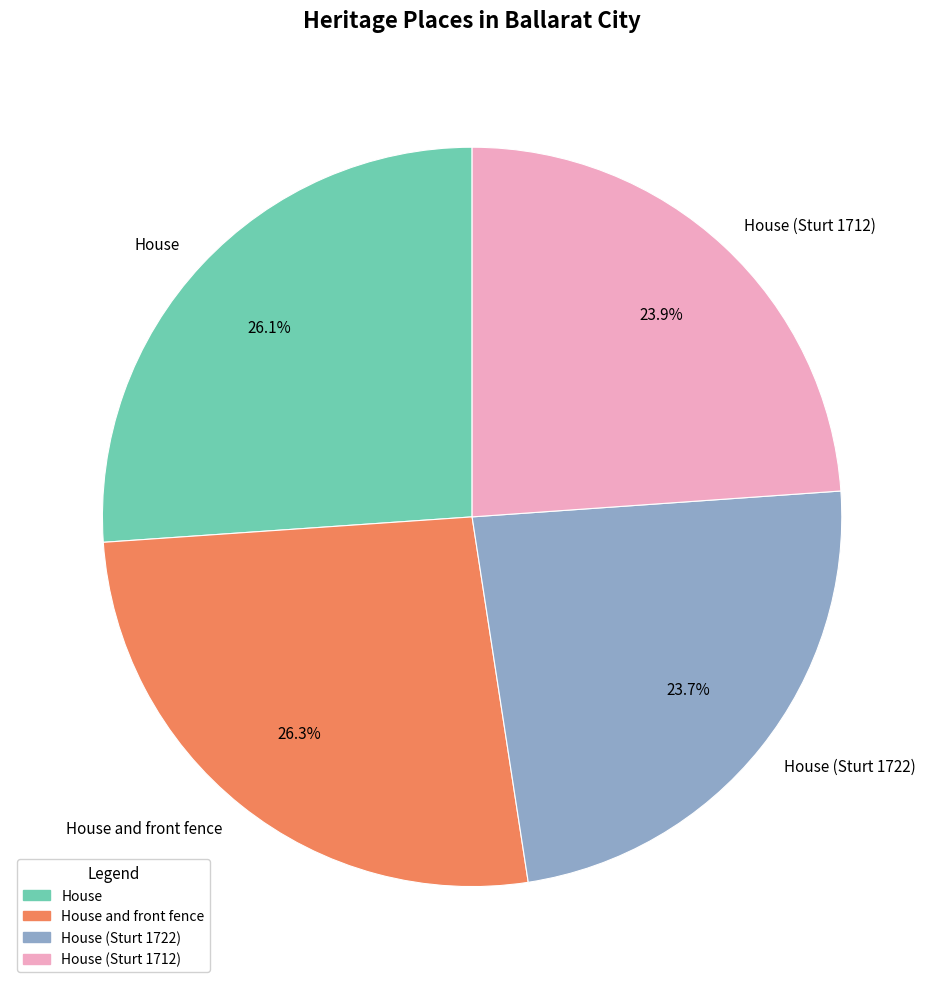

To the nearest percent, what percentage of the pie is House (Sturt 1722)?

24%